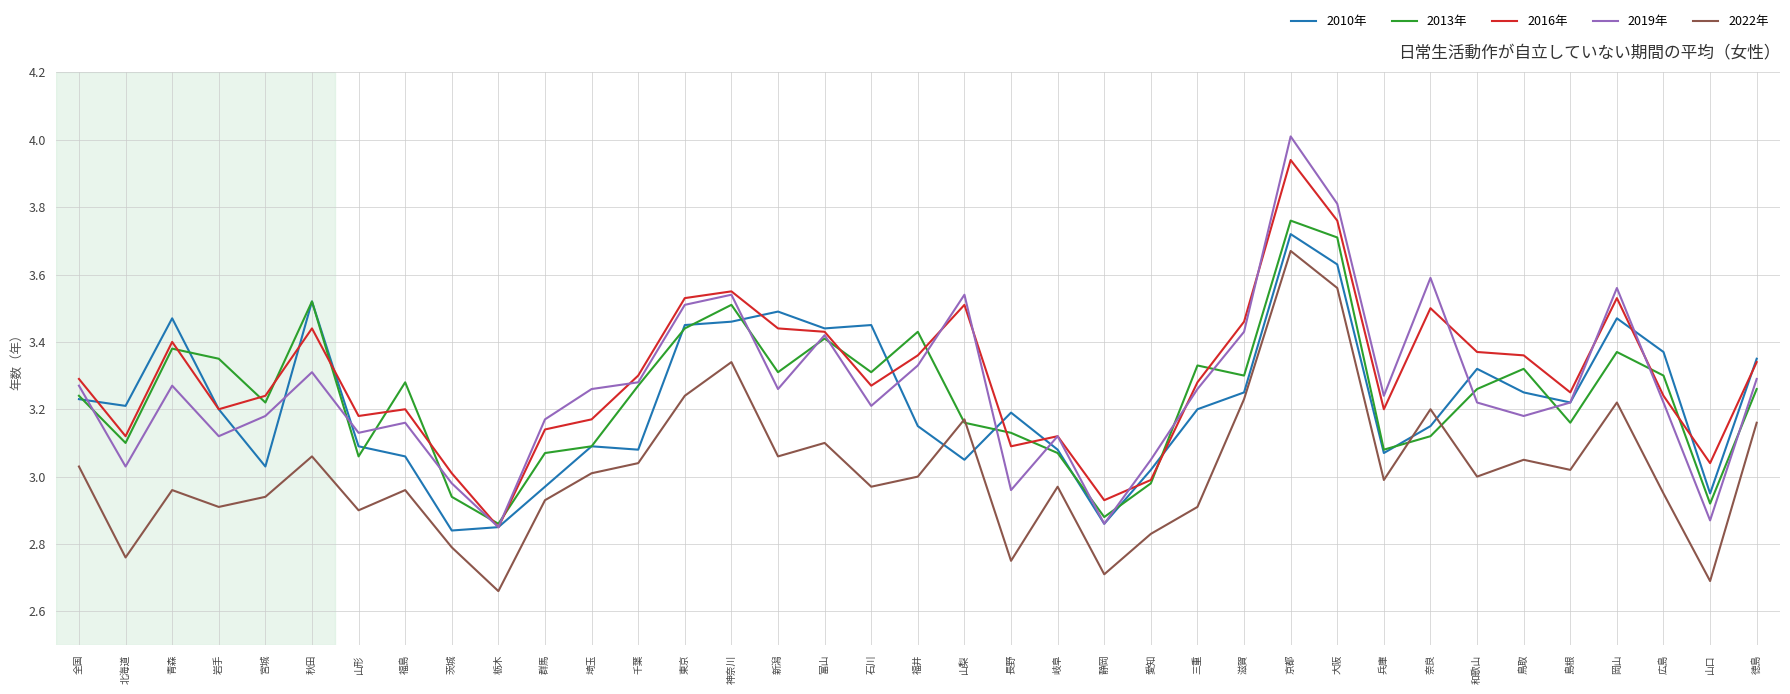

What is the total value across all series at 栃木?

14.1